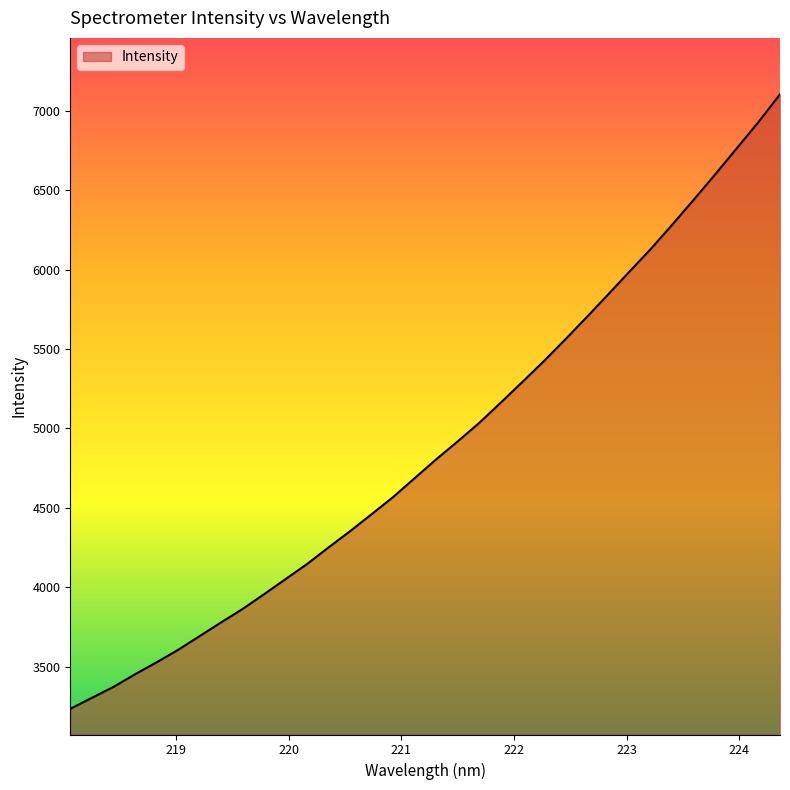

What is the greatest value displayed?

7105.6